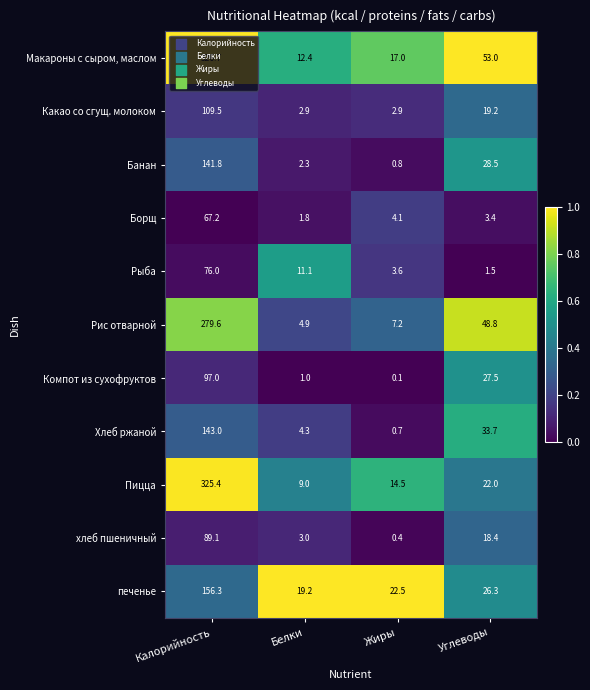

What is the difference between the maximum and minimum values in the Хлеб ржаной series?

142.3